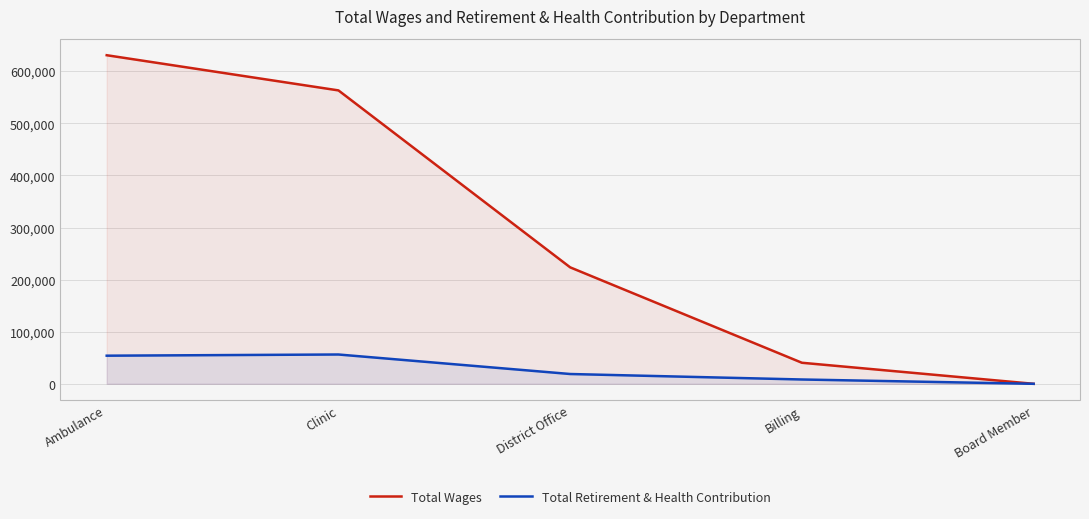

How many values in the Total Wages series exceed 223526?

2